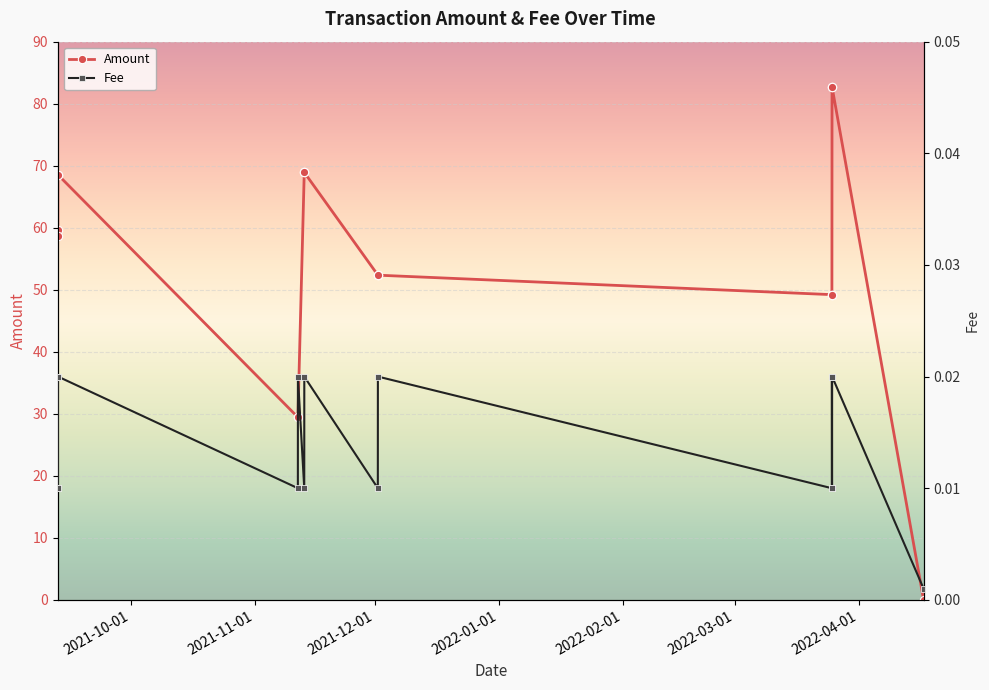

What is the value of the Amount point at the 14th from the left?

82.6